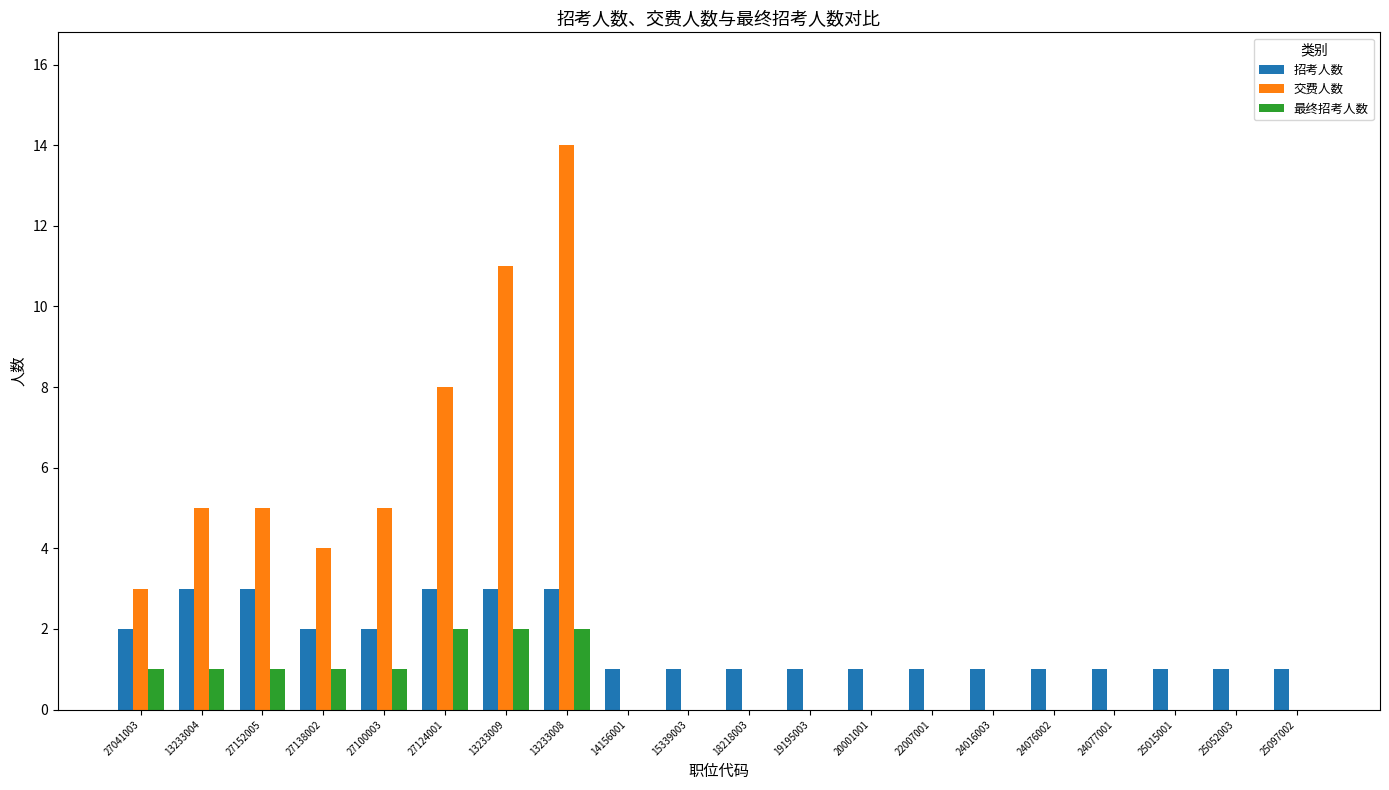

What is the maximum value for 招考人数?

3